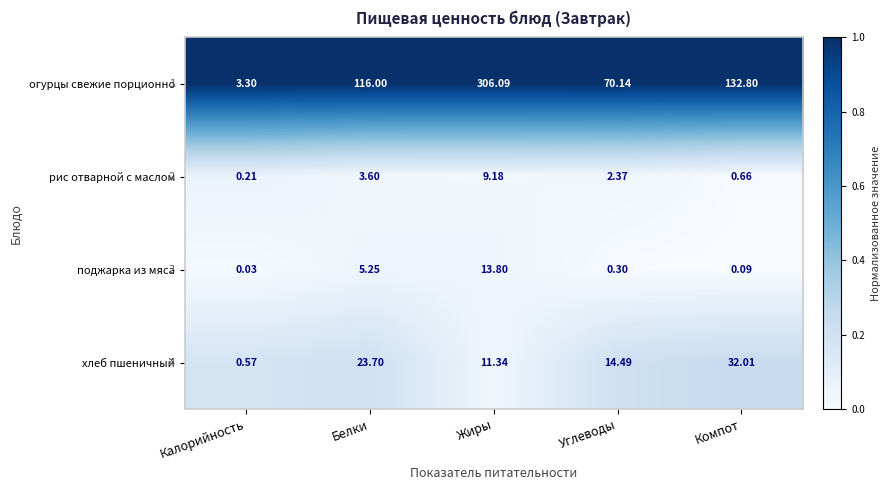

Which series has the largest total across all categories?

огурцы свежие порционно